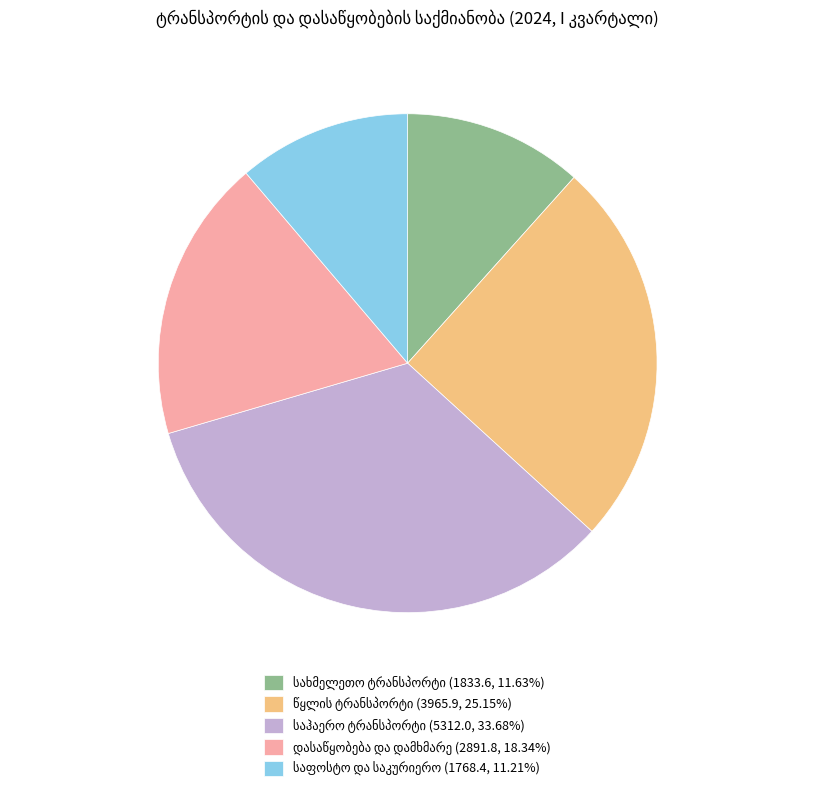

Is there any slice that represents more than half of the pie?

No